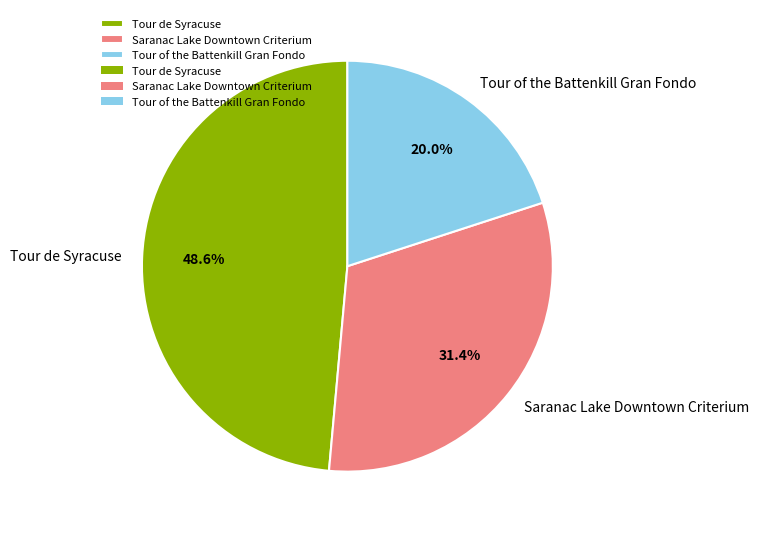

Does Tour de Syracuse represent more than half of the total?

No